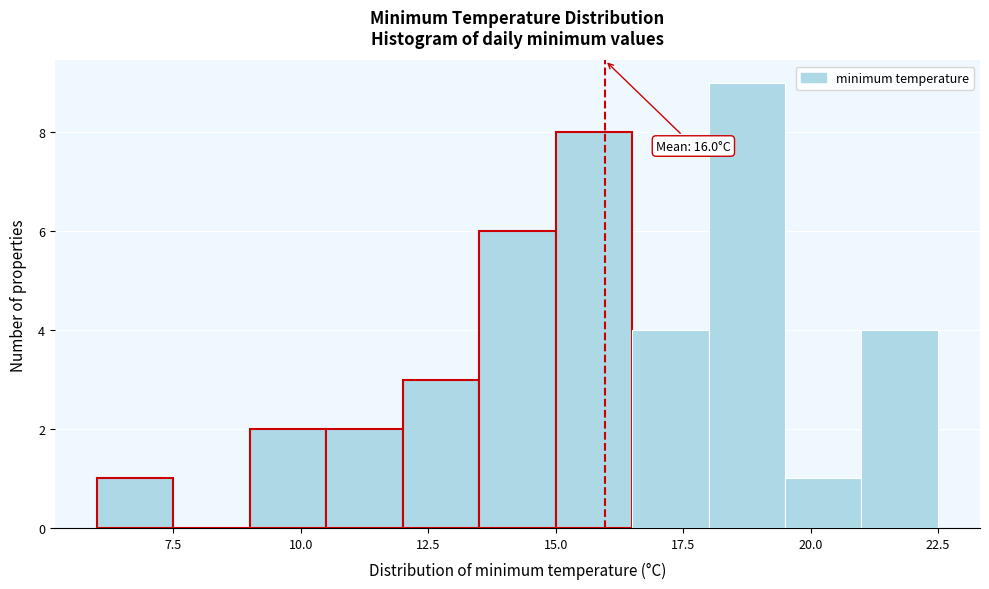

Read against the x-axis, roughly where is the centre of the tallest bar?

19.0